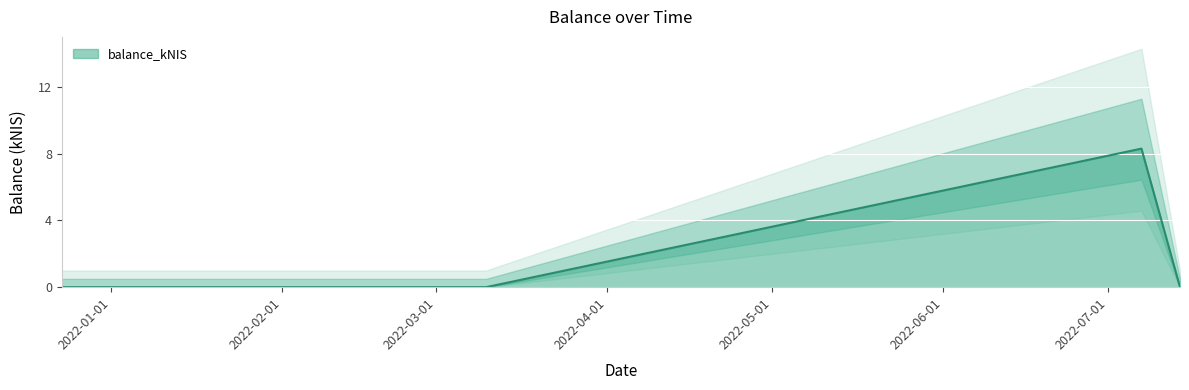

Which label corresponds to the largest value in the chart?

2022-07-07